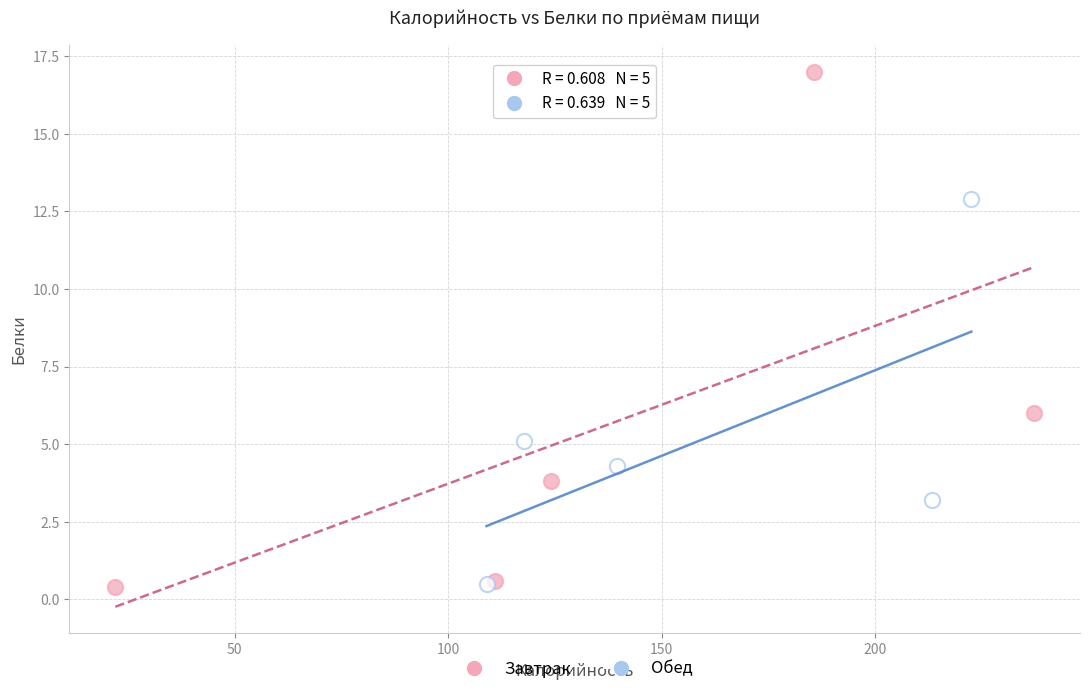

Which series reaches the maximum Y coordinate?

Завтрак